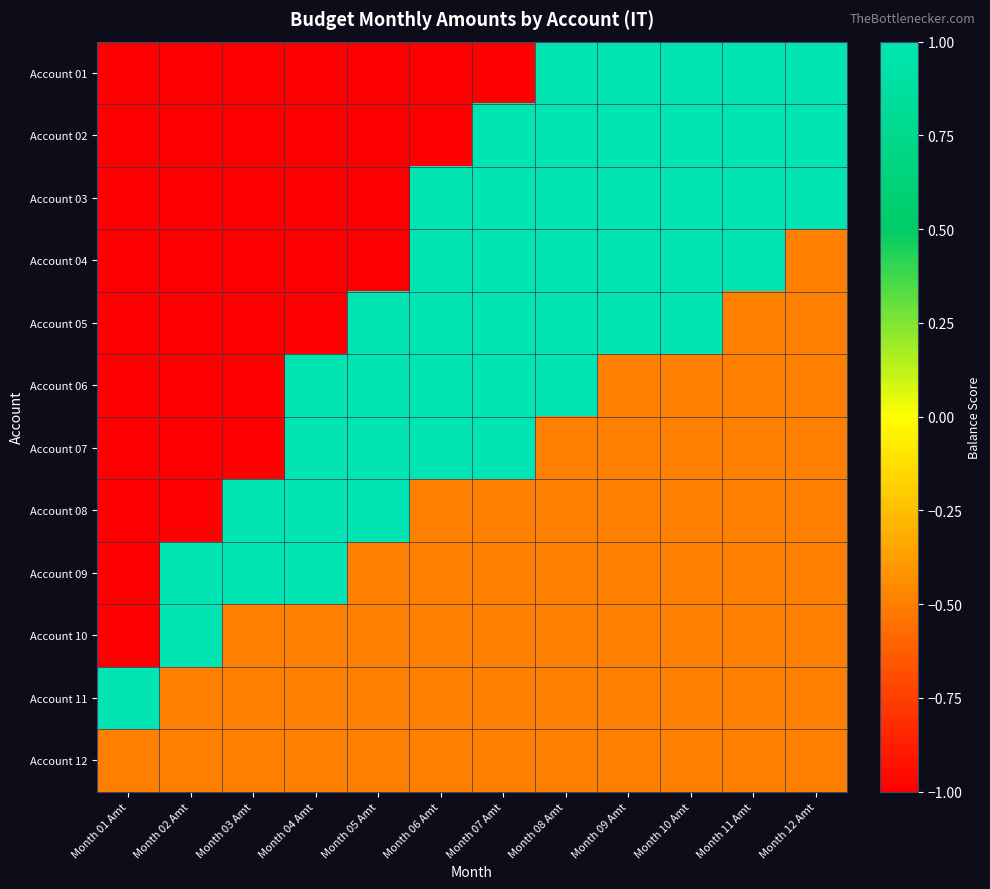

Reading left to right, what are all the values shown in this chart?

Account 01: Month 01 Amt=-1.0	Month 02 Amt=-1.0	Month 03 Amt=-1.0	Month 04 Amt=-1.0	Month 05 Amt=-1.0	Month 06 Amt=-1.0	Month 07 Amt=-1.0	Month 08 Amt=1.0	Month 09 Amt=1.0	Month 10 Amt=1.0	Month 11 Amt=1.0	Month 12 Amt=1.0
Account 02: Month 01 Amt=-1.0	Month 02 Amt=-1.0	Month 03 Amt=-1.0	Month 04 Amt=-1.0	Month 05 Amt=-1.0	Month 06 Amt=-1.0	Month 07 Amt=1.0	Month 08 Amt=1.0	Month 09 Amt=1.0	Month 10 Amt=1.0	Month 11 Amt=1.0	Month 12 Amt=1.0
Account 03: Month 01 Amt=-1.0	Month 02 Amt=-1.0	Month 03 Amt=-1.0	Month 04 Amt=-1.0	Month 05 Amt=-1.0	Month 06 Amt=1.0	Month 07 Amt=1.0	Month 08 Amt=1.0	Month 09 Amt=1.0	Month 10 Amt=1.0	Month 11 Amt=1.0	Month 12 Amt=1.0
Account 04: Month 01 Amt=-1.0	Month 02 Amt=-1.0	Month 03 Amt=-1.0	Month 04 Amt=-1.0	Month 05 Amt=-1.0	Month 06 Amt=1.0	Month 07 Amt=1.0	Month 08 Amt=1.0	Month 09 Amt=1.0	Month 10 Amt=1.0	Month 11 Amt=1.0	Month 12 Amt=-0.5
Account 05: Month 01 Amt=-1.0	Month 02 Amt=-1.0	Month 03 Amt=-1.0	Month 04 Amt=-1.0	Month 05 Amt=1.0	Month 06 Amt=1.0	Month 07 Amt=1.0	Month 08 Amt=1.0	Month 09 Amt=1.0	Month 10 Amt=1.0	Month 11 Amt=-0.5	Month 12 Amt=-0.5
Account 06: Month 01 Amt=-1.0	Month 02 Amt=-1.0	Month 03 Amt=-1.0	Month 04 Amt=1.0	Month 05 Amt=1.0	Month 06 Amt=1.0	Month 07 Amt=1.0	Month 08 Amt=1.0	Month 09 Amt=-0.5	Month 10 Amt=-0.5	Month 11 Amt=-0.5	Month 12 Amt=-0.5
Account 07: Month 01 Amt=-1.0	Month 02 Amt=-1.0	Month 03 Amt=-1.0	Month 04 Amt=1.0	Month 05 Amt=1.0	Month 06 Amt=1.0	Month 07 Amt=1.0	Month 08 Amt=-0.5	Month 09 Amt=-0.5	Month 10 Amt=-0.5	Month 11 Amt=-0.5	Month 12 Amt=-0.5
Account 08: Month 01 Amt=-1.0	Month 02 Amt=-1.0	Month 03 Amt=1.0	Month 04 Amt=1.0	Month 05 Amt=1.0	Month 06 Amt=-0.5	Month 07 Amt=-0.5	Month 08 Amt=-0.5	Month 09 Amt=-0.5	Month 10 Amt=-0.5	Month 11 Amt=-0.5	Month 12 Amt=-0.5
Account 09: Month 01 Amt=-1.0	Month 02 Amt=1.0	Month 03 Amt=1.0	Month 04 Amt=1.0	Month 05 Amt=-0.5	Month 06 Amt=-0.5	Month 07 Amt=-0.5	Month 08 Amt=-0.5	Month 09 Amt=-0.5	Month 10 Amt=-0.5	Month 11 Amt=-0.5	Month 12 Amt=-0.5
Account 10: Month 01 Amt=-1.0	Month 02 Amt=1.0	Month 03 Amt=-0.5	Month 04 Amt=-0.5	Month 05 Amt=-0.5	Month 06 Amt=-0.5	Month 07 Amt=-0.5	Month 08 Amt=-0.5	Month 09 Amt=-0.5	Month 10 Amt=-0.5	Month 11 Amt=-0.5	Month 12 Amt=-0.5
Account 11: Month 01 Amt=1.0	Month 02 Amt=-0.5	Month 03 Amt=-0.5	Month 04 Amt=-0.5	Month 05 Amt=-0.5	Month 06 Amt=-0.5	Month 07 Amt=-0.5	Month 08 Amt=-0.5	Month 09 Amt=-0.5	Month 10 Amt=-0.5	Month 11 Amt=-0.5	Month 12 Amt=-0.5
Account 12: Month 01 Amt=-0.5	Month 02 Amt=-0.5	Month 03 Amt=-0.5	Month 04 Amt=-0.5	Month 05 Amt=-0.5	Month 06 Amt=-0.5	Month 07 Amt=-0.5	Month 08 Amt=-0.5	Month 09 Amt=-0.5	Month 10 Amt=-0.5	Month 11 Amt=-0.5	Month 12 Amt=-0.5